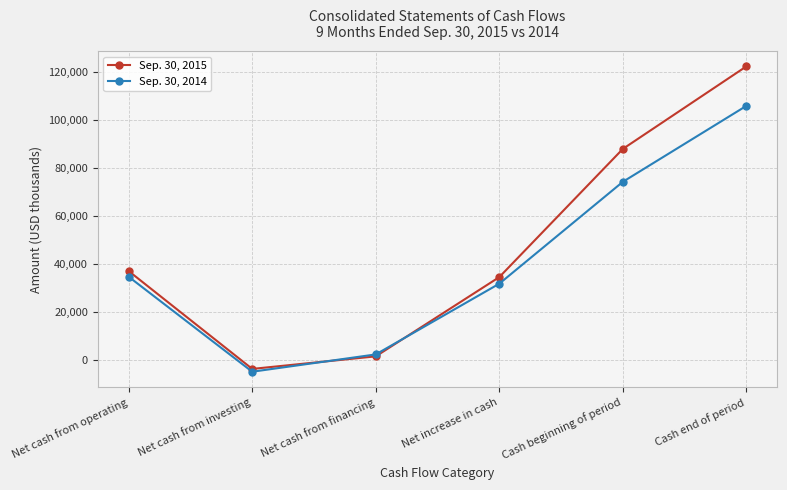

What is the difference between the Sep. 30, 2015 values at Net cash from investing and Net cash from financing?

5245